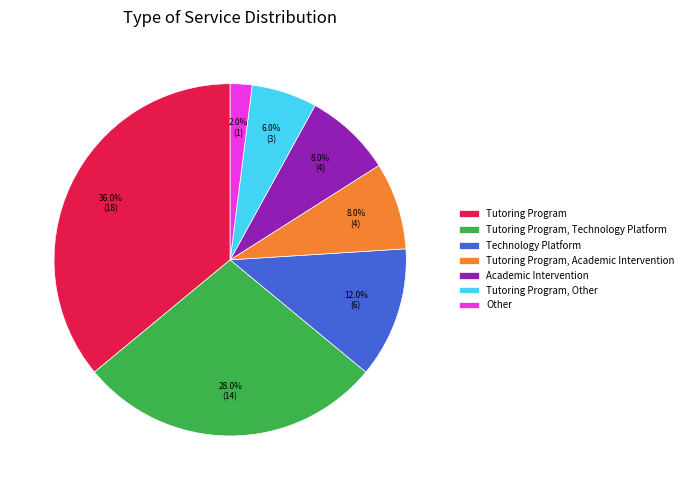

To the nearest percent, what is the difference between the largest and smallest slice percentages?

34%